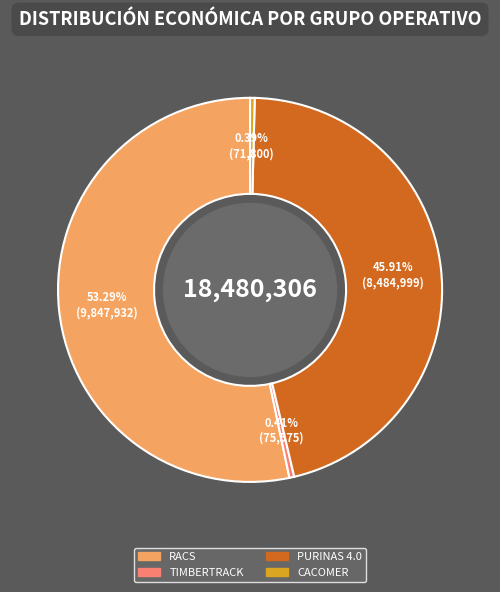

How many slices are in this pie chart?

4